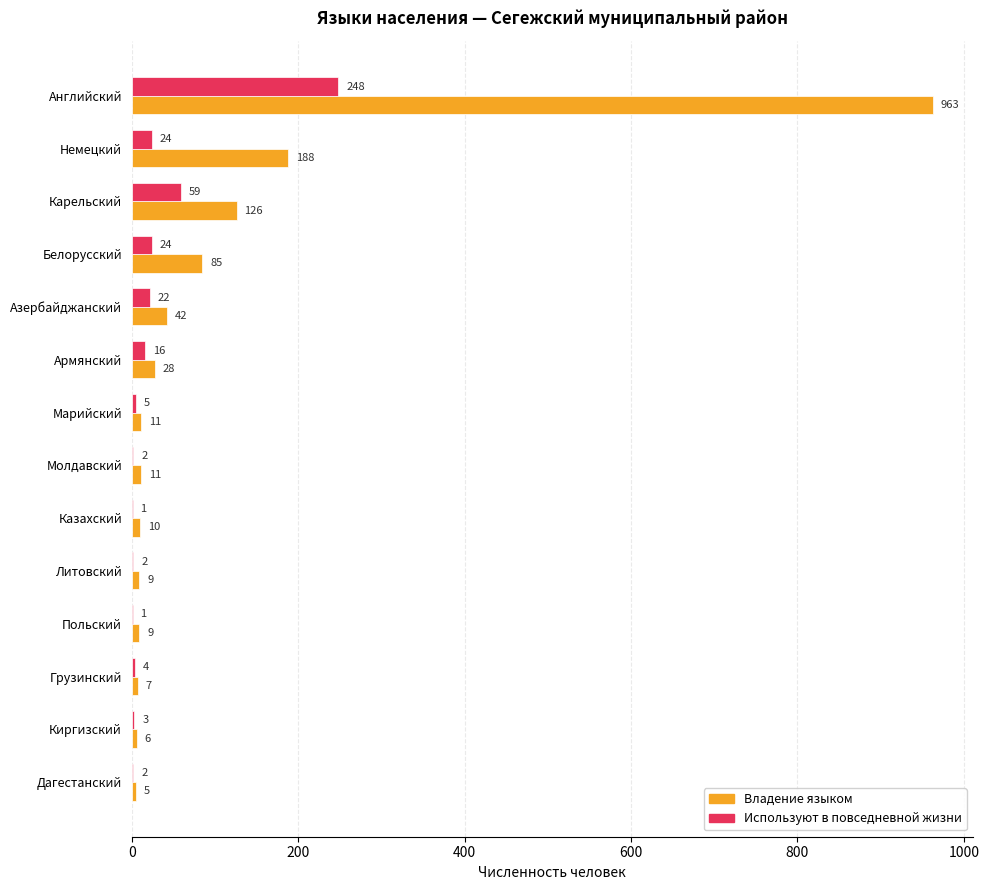

What is the sum of all Используют в повседневной жизни values?

413